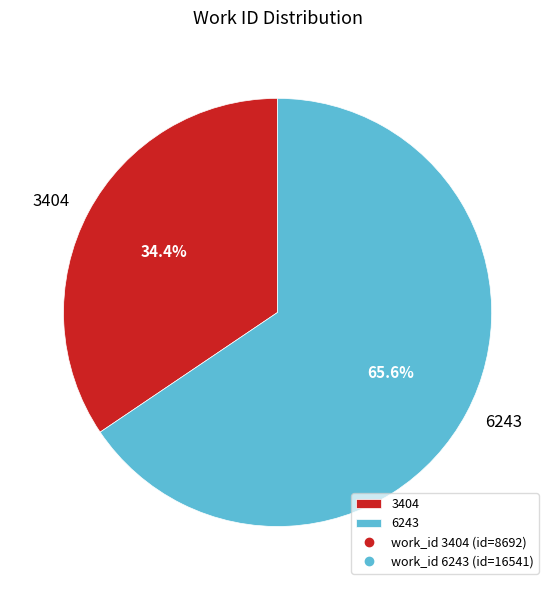

Rank the categories by value from lowest to highest.

3404, 6243